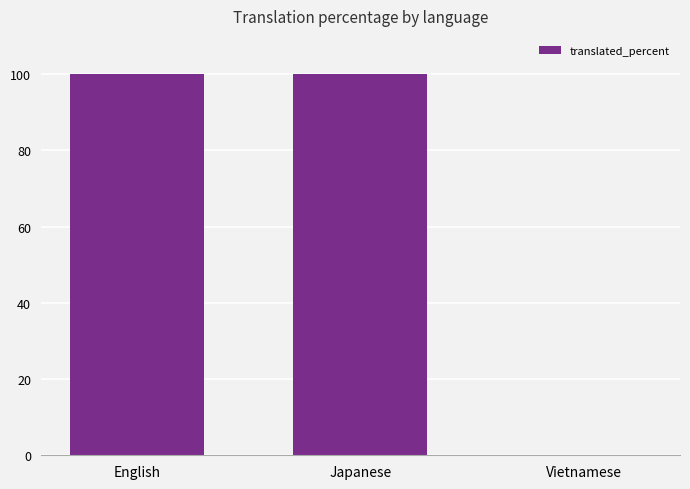

Reading right to left, extract all data points from this chart.

0	100	100